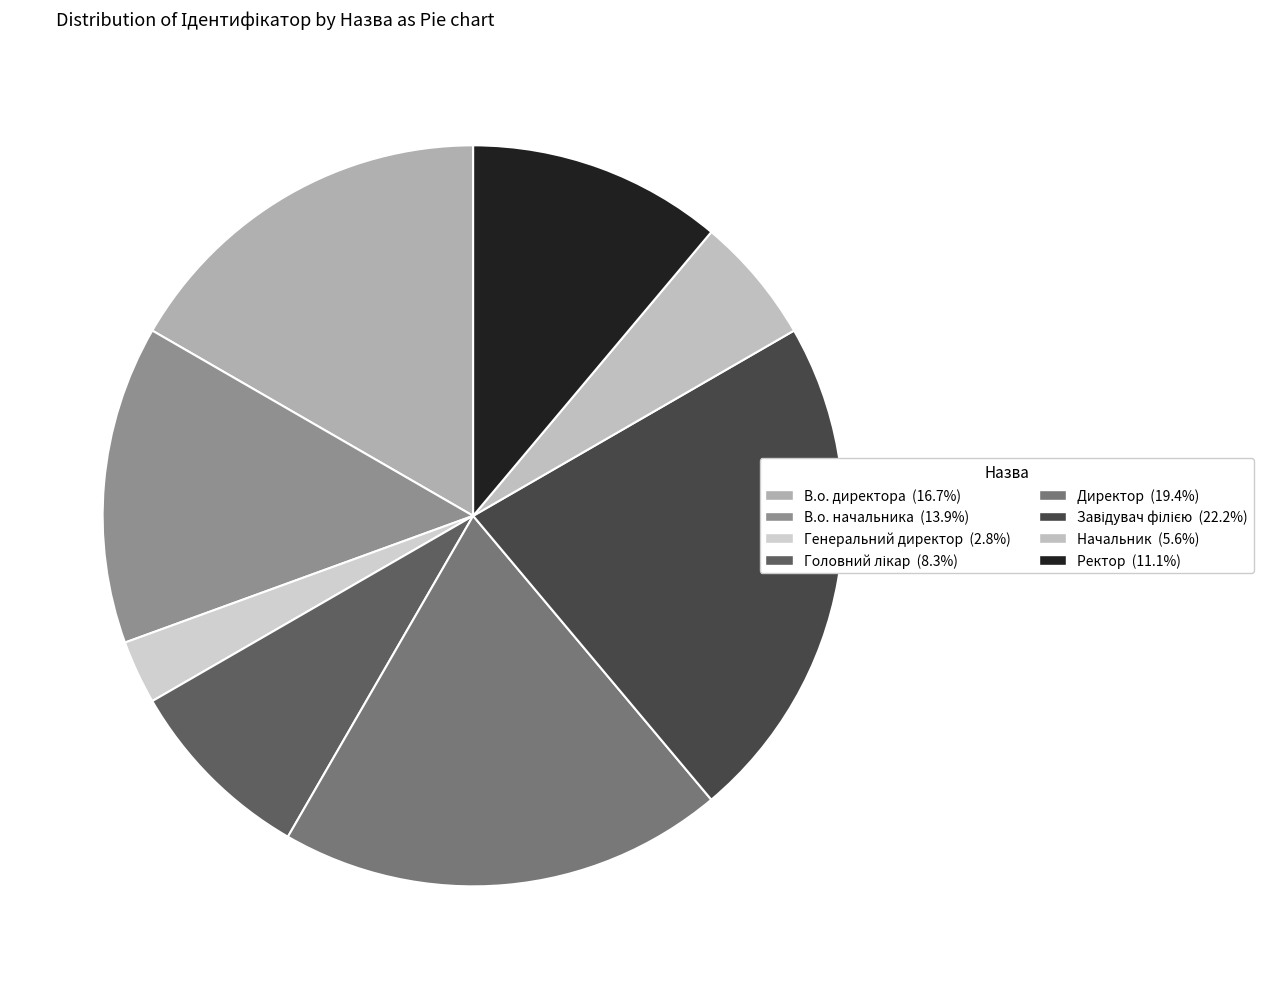

Which slice is the smallest?

Генеральний директор